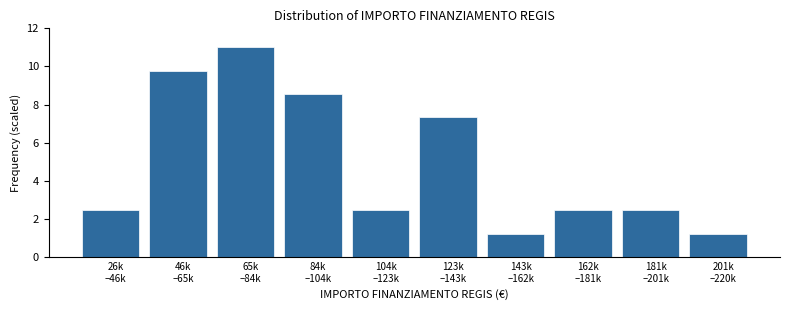

Reading left to right, transcribe all the data shown in this chart.

2.4	9.8	11.0	8.6	2.4	7.3	1.2	2.4	2.4	1.2